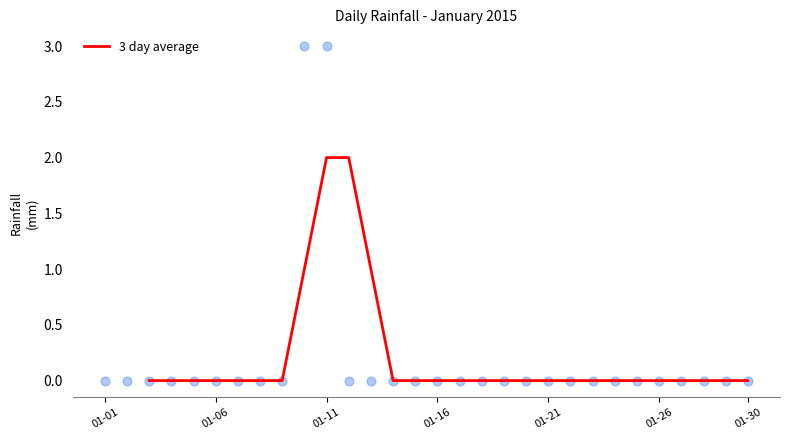

The 3 day average series shows 0 at 01-21. True or false?

True